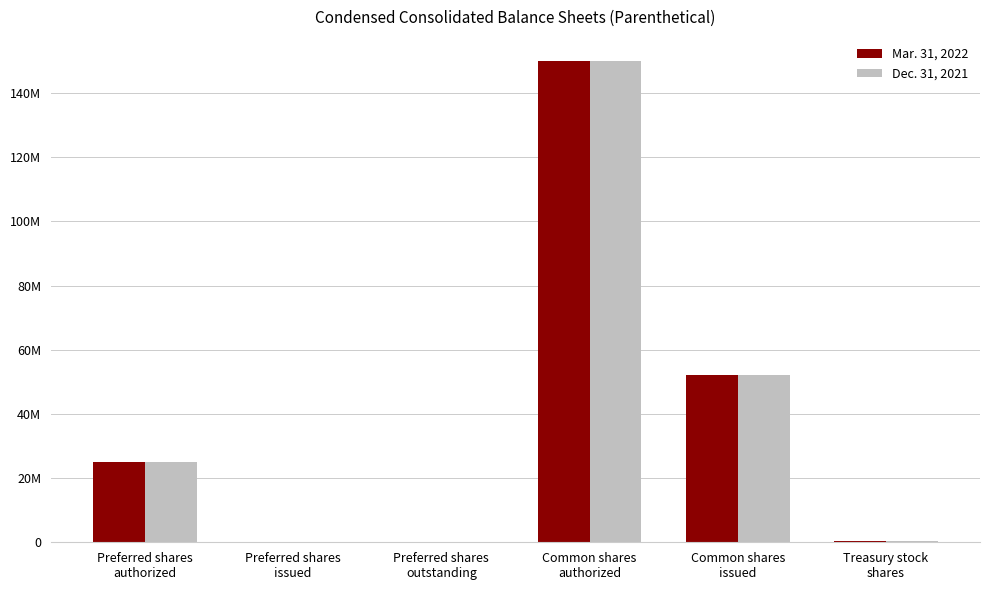

Between Preferred shares
issued and Common shares
issued, which is larger?

Common shares
issued